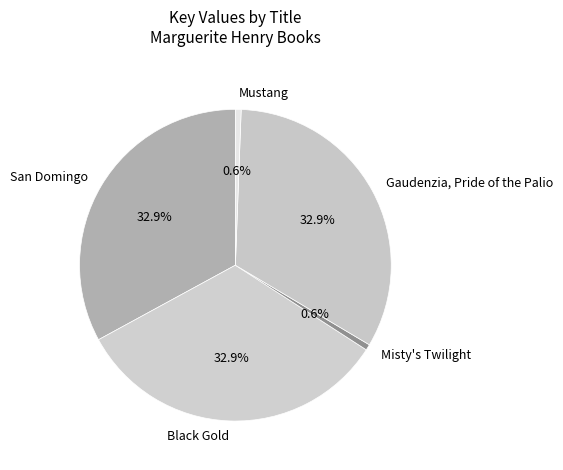

What percentage is NOT represented by Gaudenzia, Pride of the Palio?

67.1%